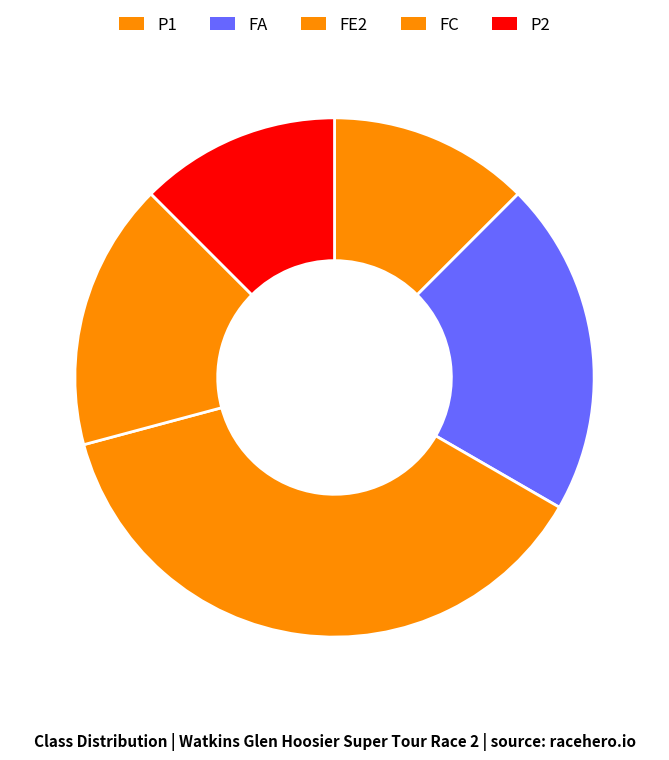

Which category has the biggest portion of the pie?

FE2